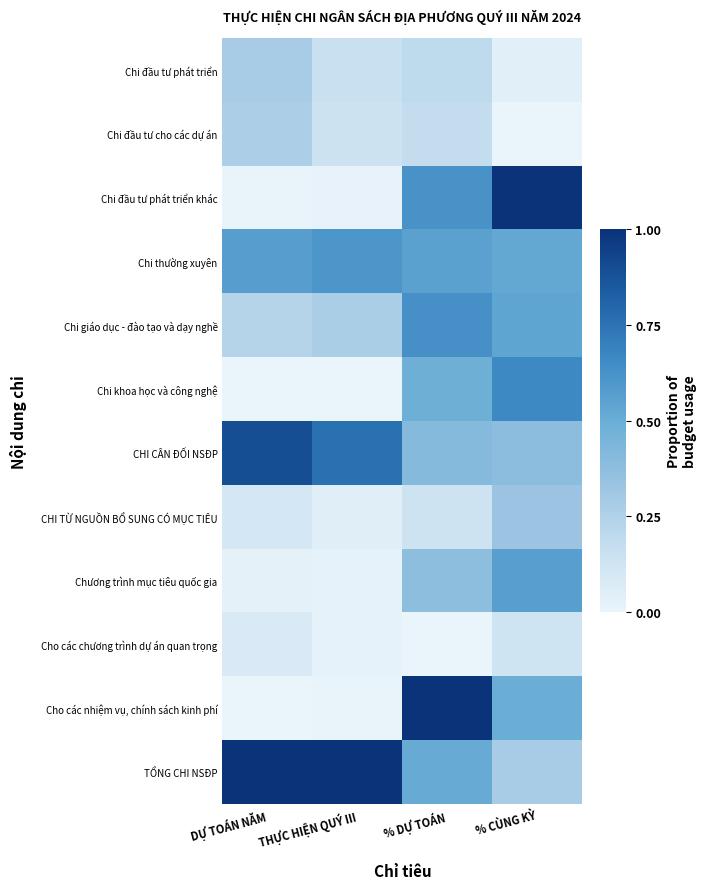

Between THỰC HIỆN QUÝ III and % DỰ TOÁN, which series saw the biggest shift?

Cho các nhiệm vụ, chính sách kinh phí